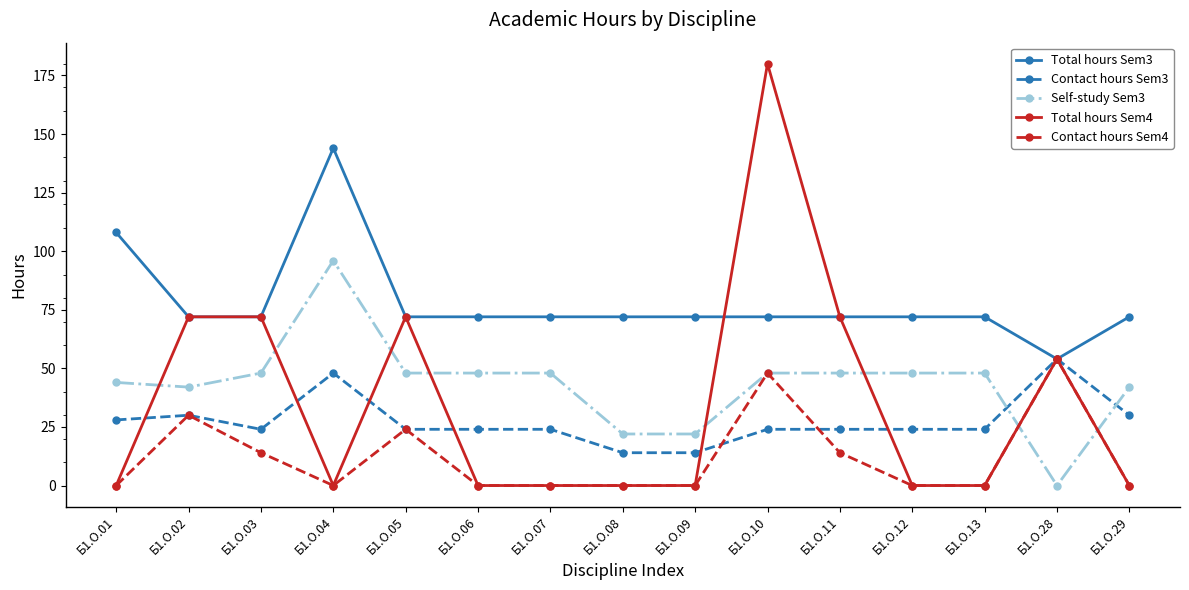

Where is the first local minimum for Contact hours Sem3?

Б1.О.03